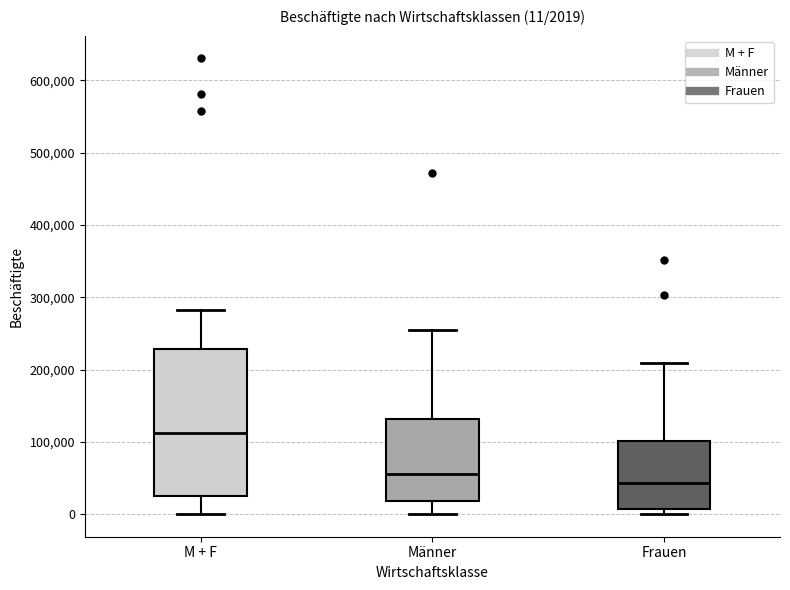

Which box's median line is the lowest?

Frauen